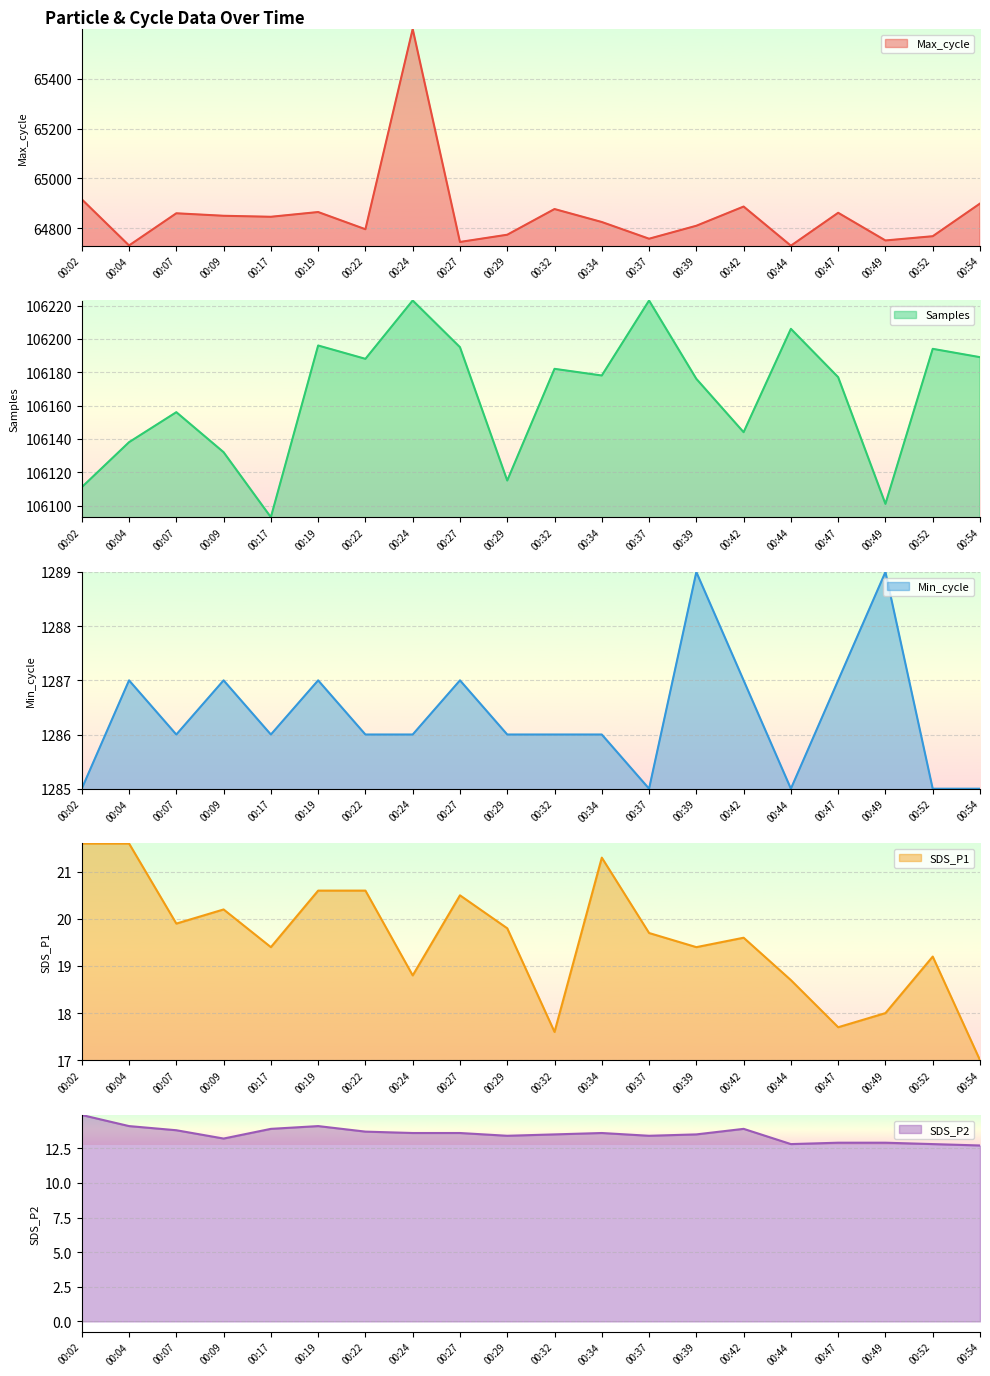

At which category is the sum across all series the highest?

00:24